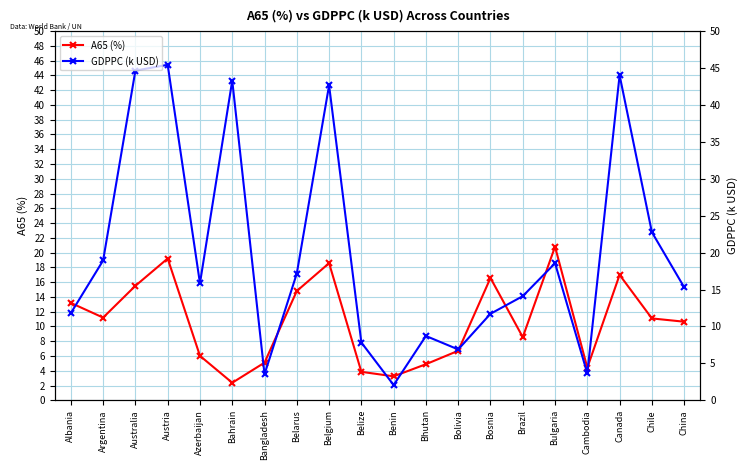

What is the highest value of the A65 (%) series?

20.8